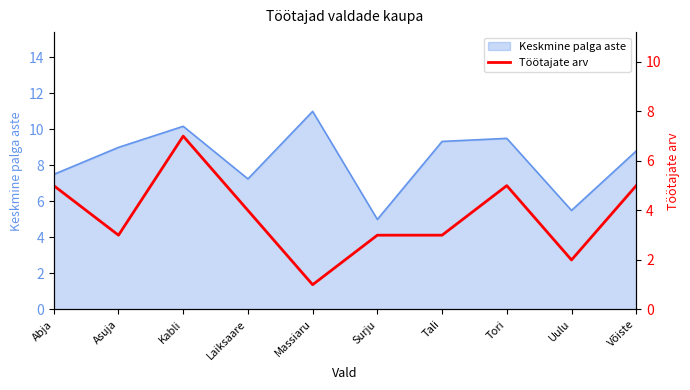

The chart shows a value of 5 at Võiste. True or false?

True